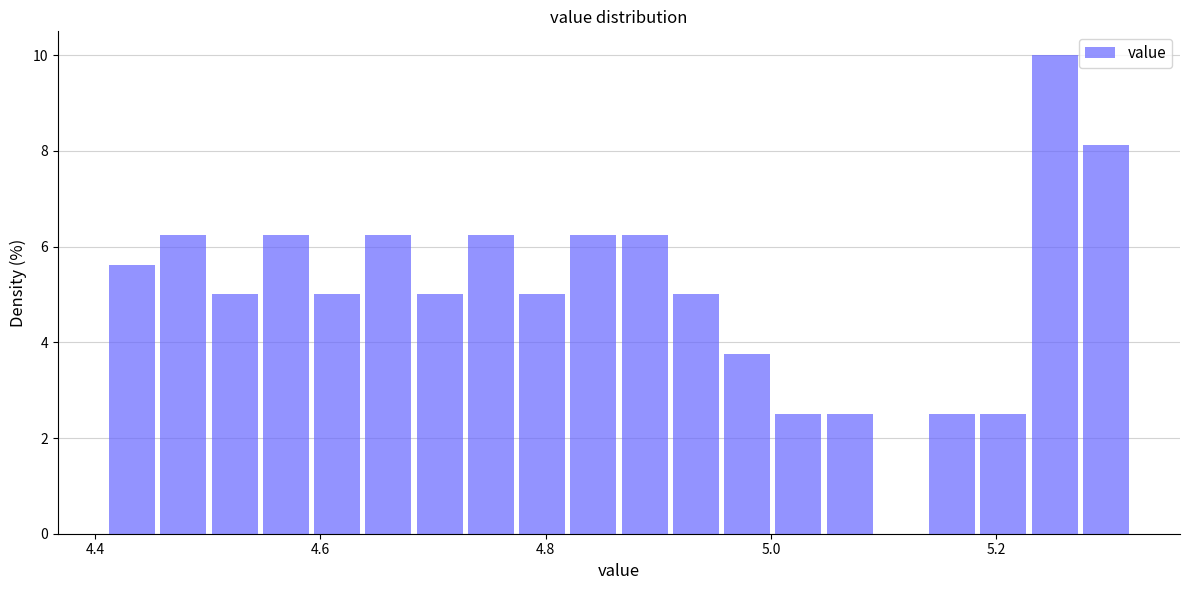

Around what value on the x-axis is the tallest bar? Give the approximate position of its centre, as read against the axis.

5.26